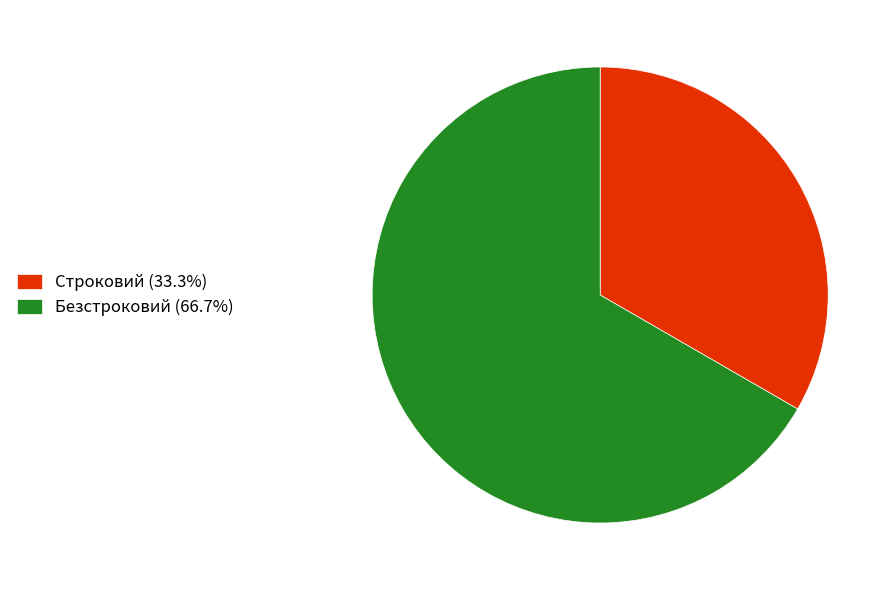

Which slice is the largest?

Безстроковий